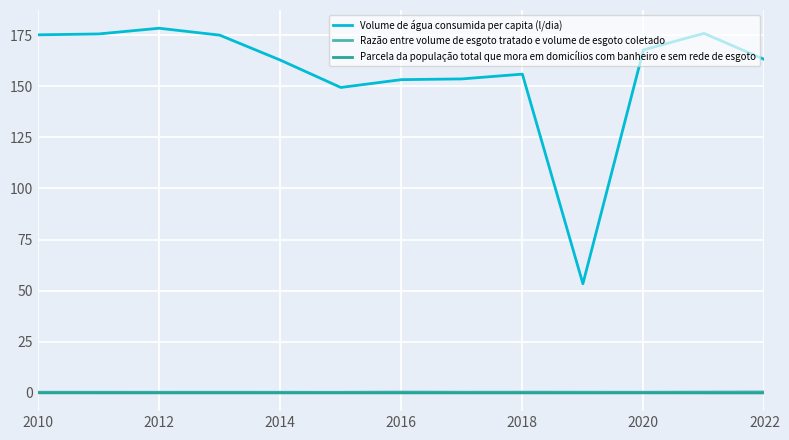

Which series has the largest total across all categories?

Volume de água consumida per capita (l/dia)